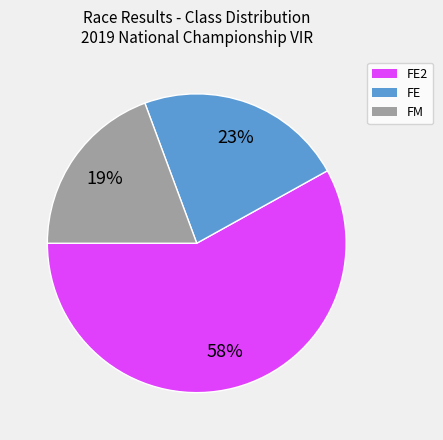

To the nearest percent, what is the difference between the largest and smallest slice percentages?

39%